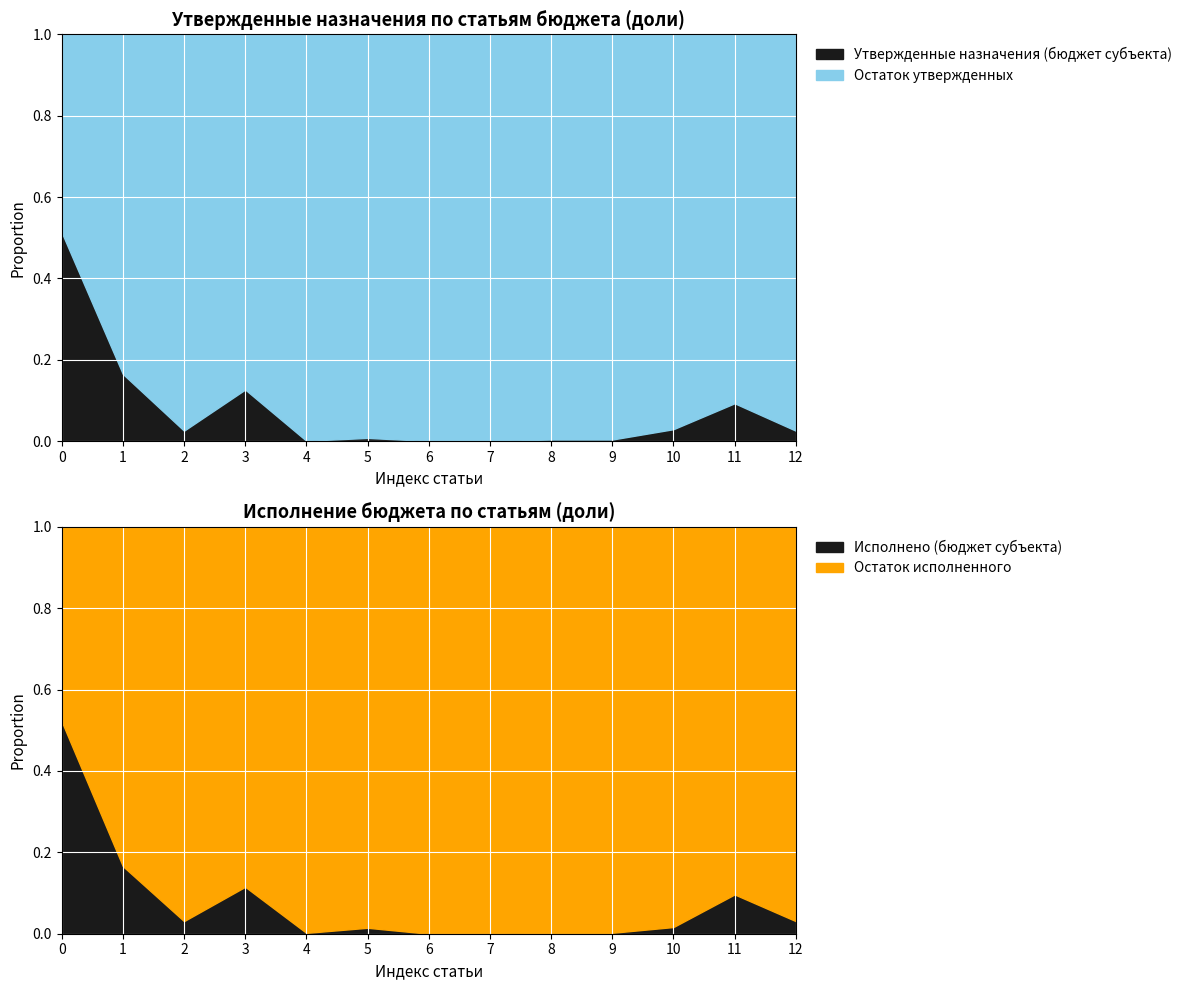

Which series changed the most between ОБЩЕГОСУДАРСТВЕННЫЕ ВОПРОСЫ and Функционирование высшего должностного лица?

Утвержденные назначения (бюджет субъекта)